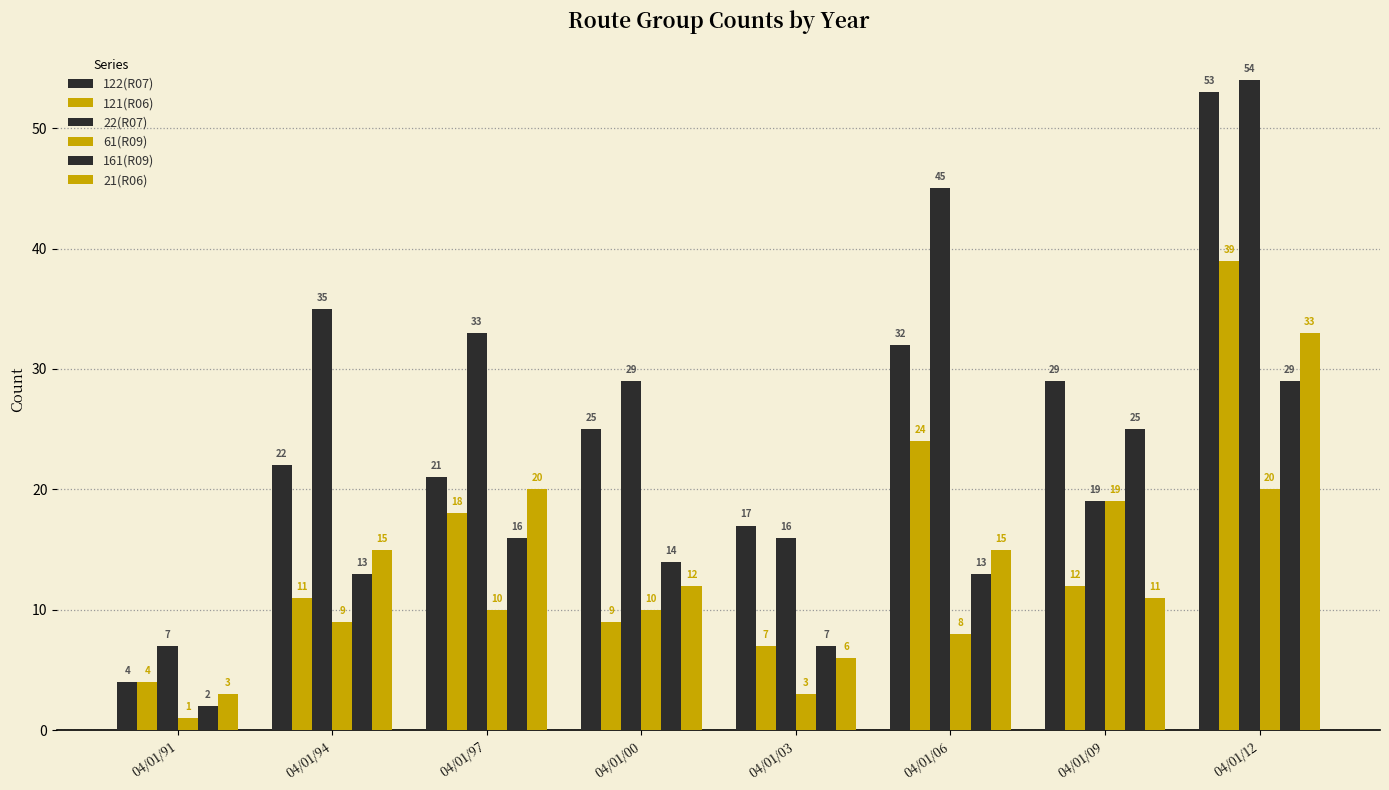

Reading left to right, extract all data points from this chart.

122(R07): 04/01/91=4	04/01/94=22	04/01/97=21	04/01/00=25	04/01/03=17	04/01/06=32	04/01/09=29	04/01/12=53
121(R06): 04/01/91=4	04/01/94=11	04/01/97=18	04/01/00=9	04/01/03=7	04/01/06=24	04/01/09=12	04/01/12=39
22(R07): 04/01/91=7	04/01/94=35	04/01/97=33	04/01/00=29	04/01/03=16	04/01/06=45	04/01/09=19	04/01/12=54
61(R09): 04/01/91=1	04/01/94=9	04/01/97=10	04/01/00=10	04/01/03=3	04/01/06=8	04/01/09=19	04/01/12=20
161(R09): 04/01/91=2	04/01/94=13	04/01/97=16	04/01/00=14	04/01/03=7	04/01/06=13	04/01/09=25	04/01/12=29
21(R06): 04/01/91=3	04/01/94=15	04/01/97=20	04/01/00=12	04/01/03=6	04/01/06=15	04/01/09=11	04/01/12=33